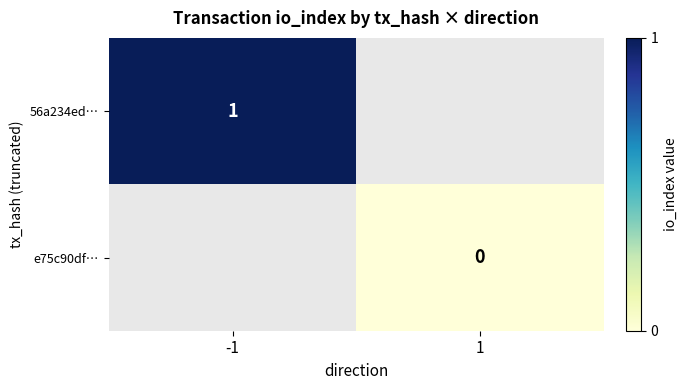

The 56a234ed… series shows 0 at -1. True or false?

False